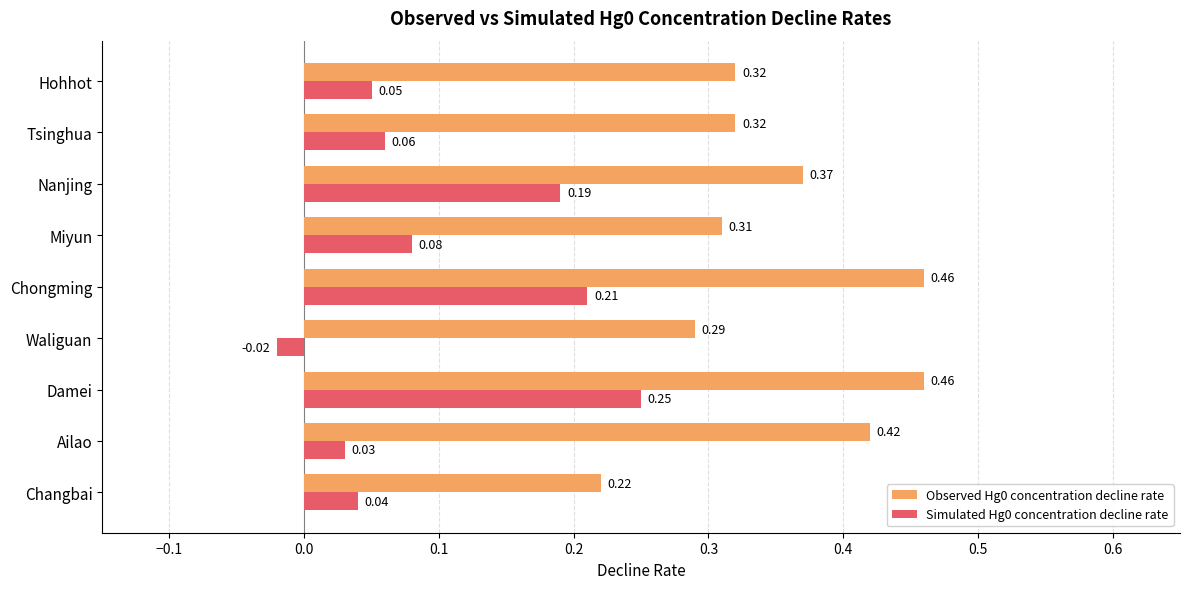

At which label does Simulated Hg0 concentration decline rate reach its peak?

Damei